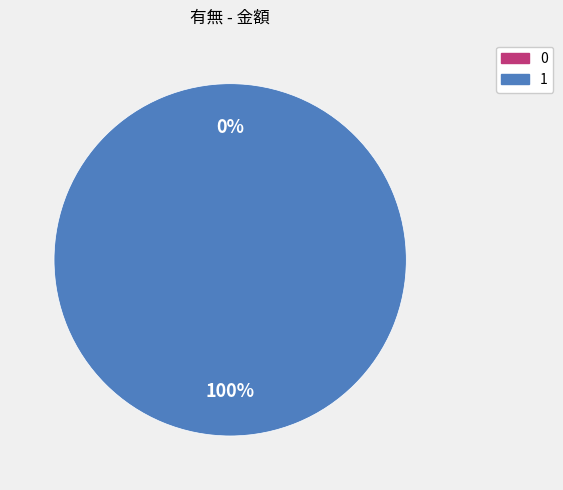

Rank the categories by value from highest to lowest.

1, 0